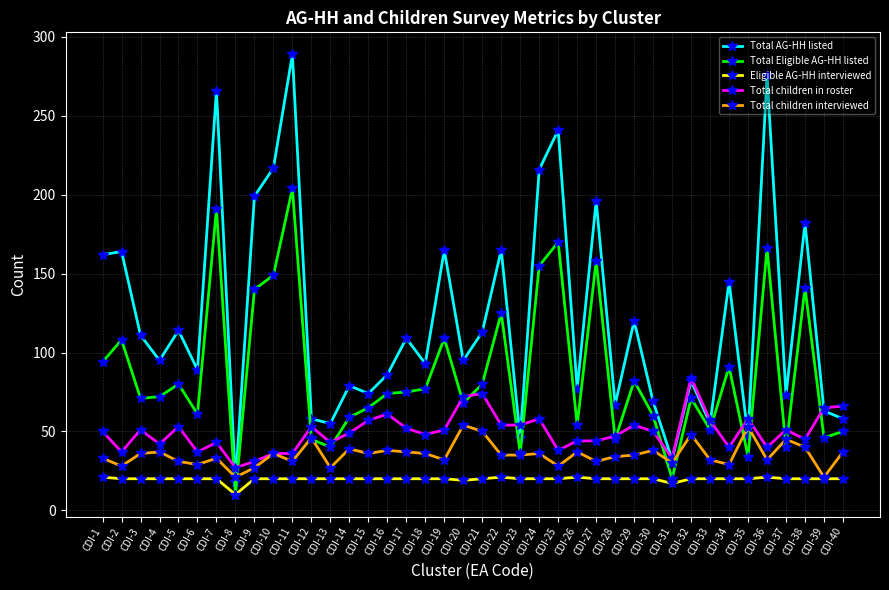

What is the spread (max minus min) of values at CDI-22?

144